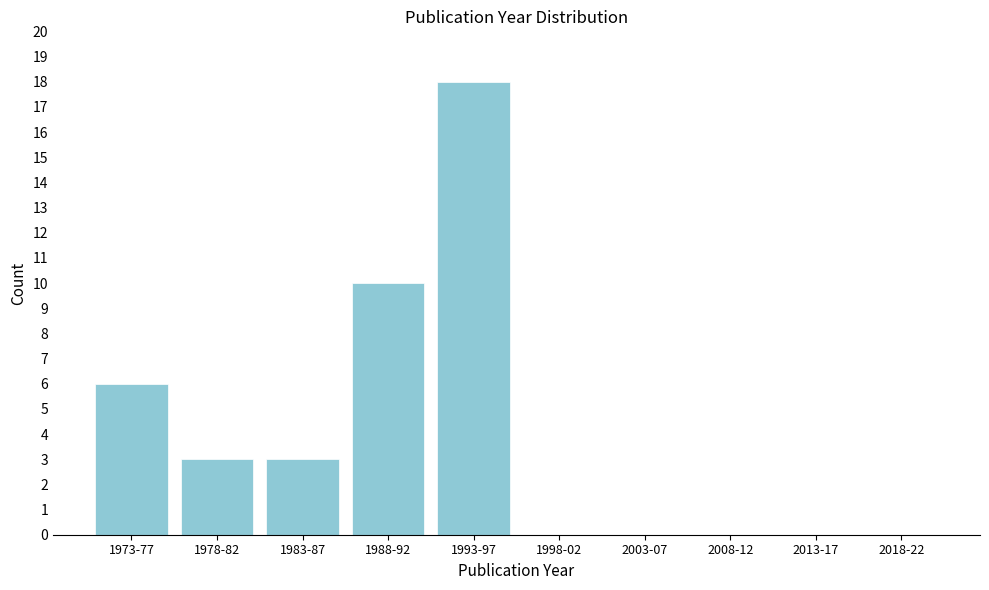

Reading left to right, transcribe all the data shown in this chart.

1973-77=6	1978-82=3	1983-87=3	1988-92=10	1993-97=18	1998-02=0	2003-07=0	2008-12=0	2013-17=0	2018-22=0